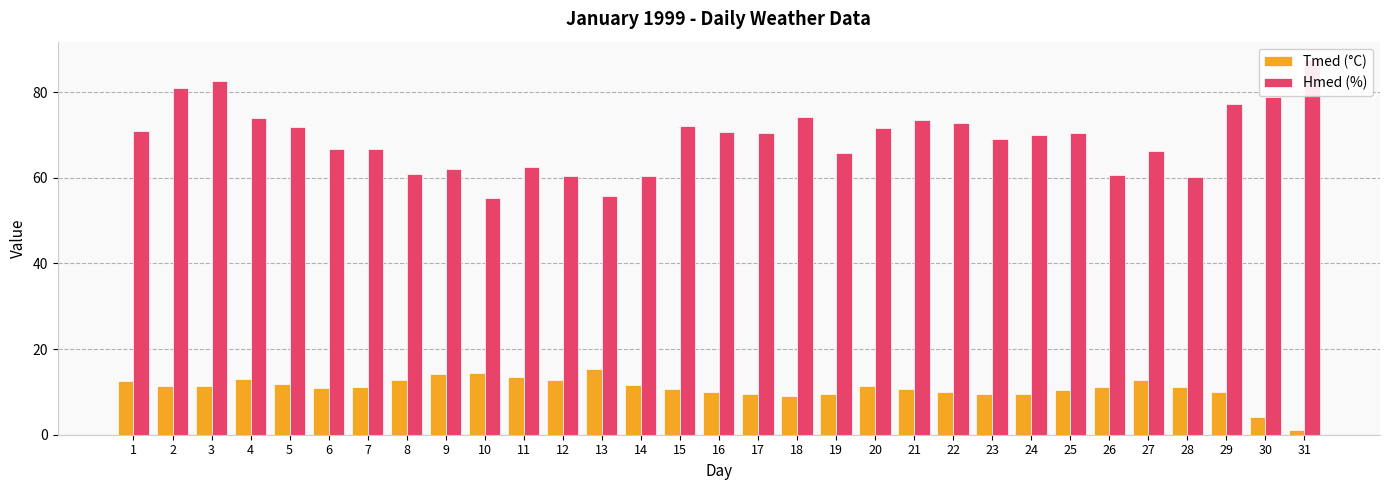

What is the average value of the Tmed (°C) series?

10.9